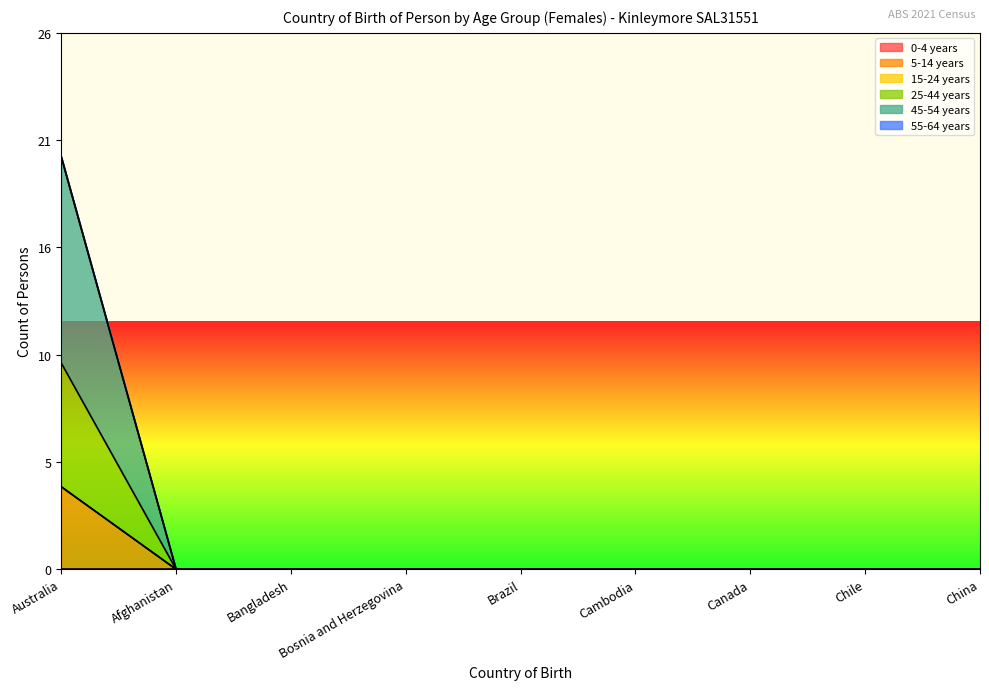

Does the chart have visible grid lines?

No